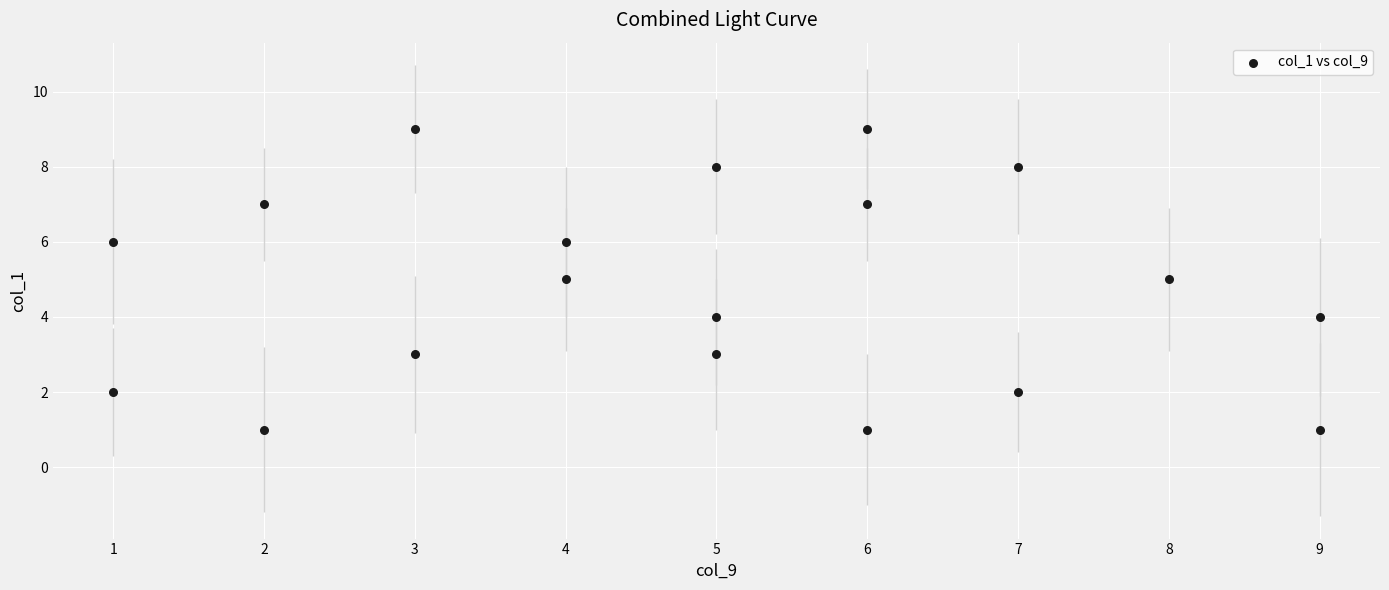

What is the range of X values (max minus min)?

8